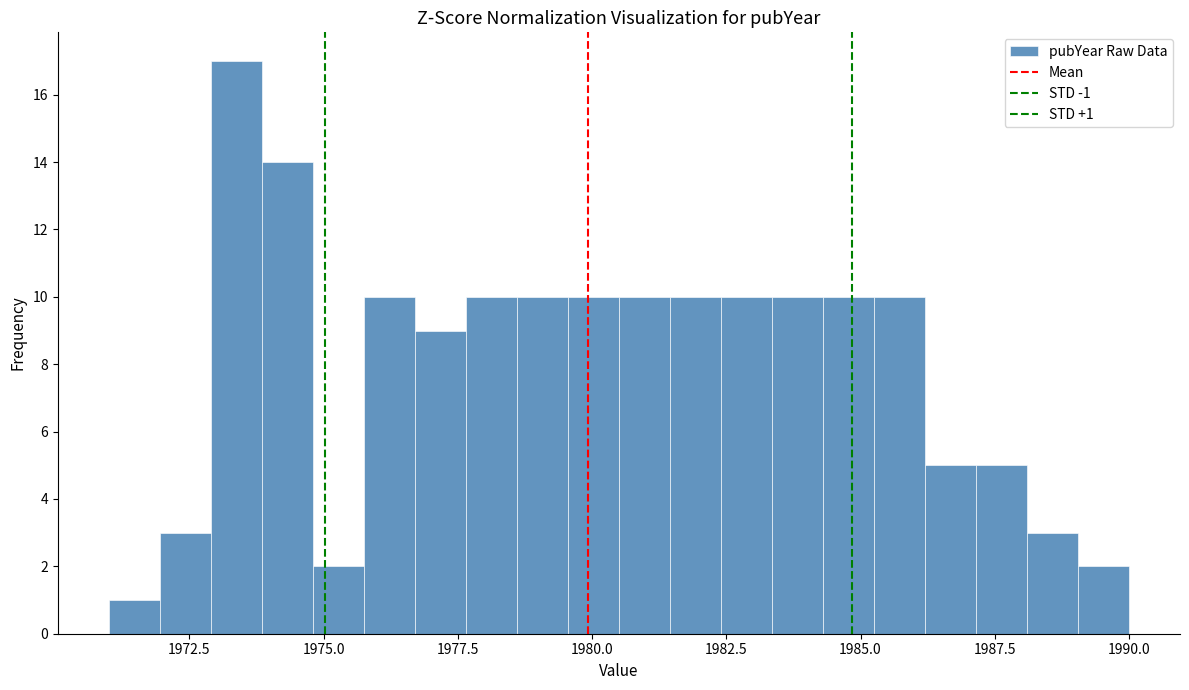

Read against the x-axis, roughly where is the centre of the tallest bar?

1973.5